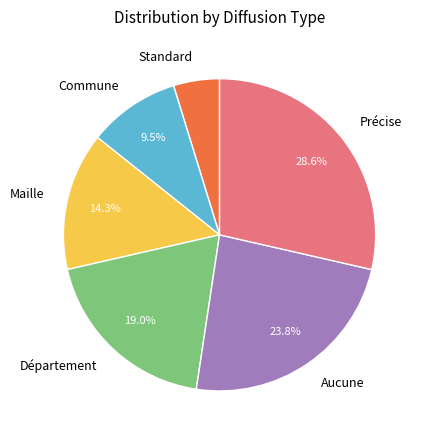

What percentage is the Maille slice, to the nearest percent?

14%